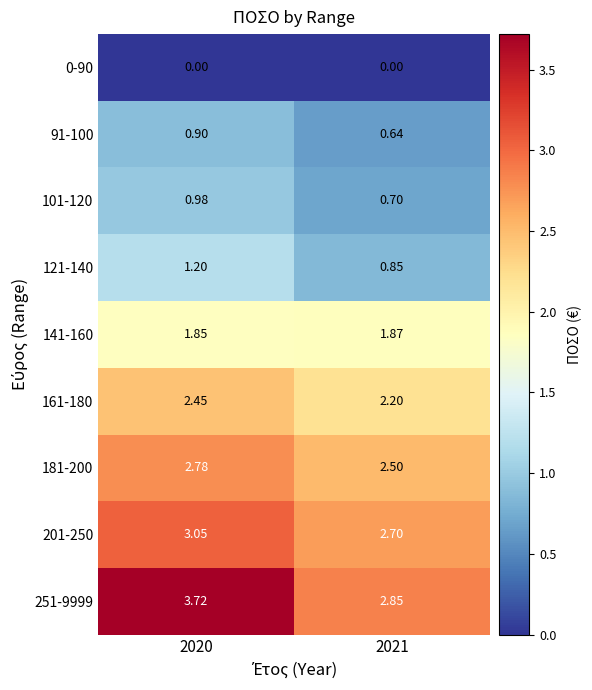

Is the value of 0-90 at 2021 greater than the value of 141-160 at 2021?

No